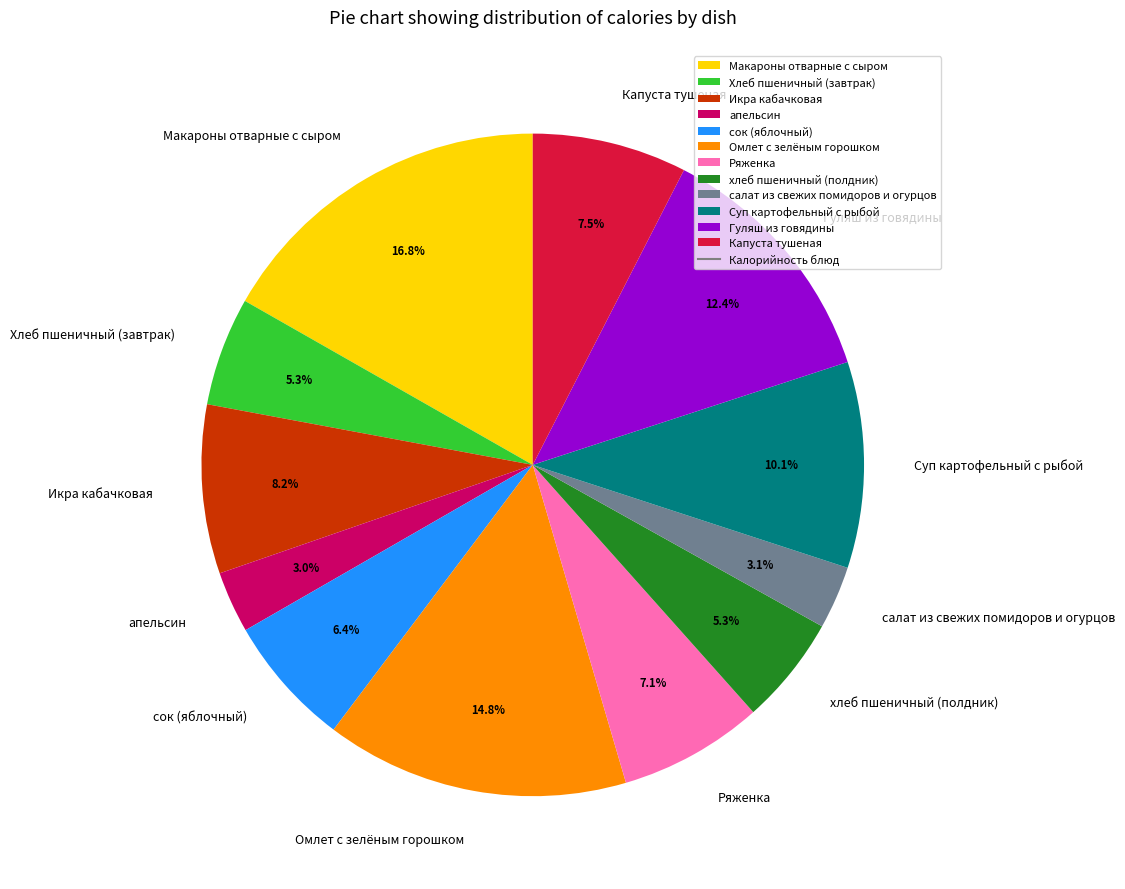

To the nearest percent, what portion does Суп картофельный с рыбой represent?

10%